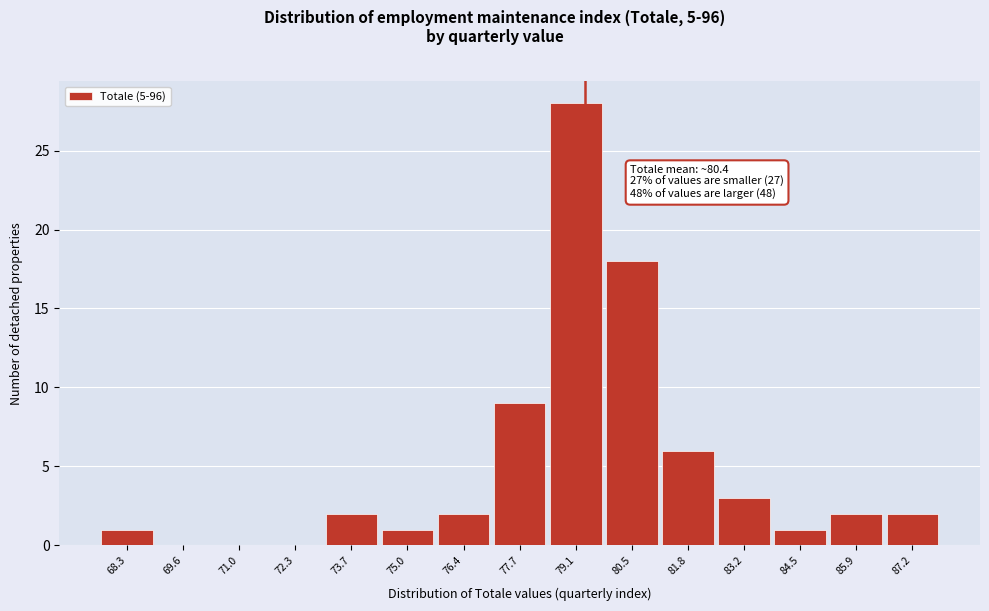

Reading right to left, extract all data points from this chart.

87.2=2	85.9=2	84.5=1	83.2=3	81.8=6	80.5=18	79.1=28	77.7=9	76.4=2	75.0=1	73.7=2	72.3=0	71.0=0	69.6=0	68.3=1